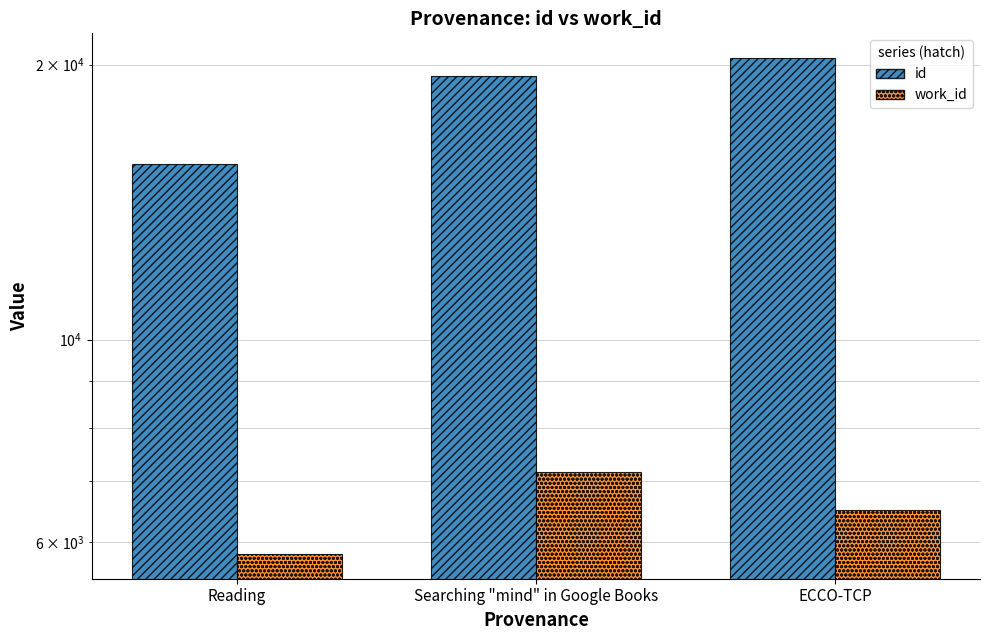

At how many categories does at least one series exceed 6980?

3